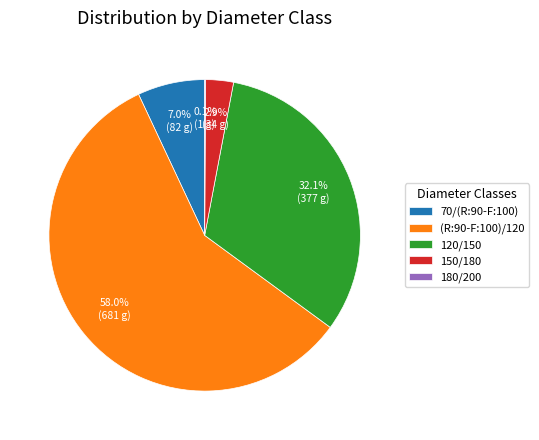

What is the ratio of the value at 120/150 to the value at 70/(R:90-F:100)?

4.6